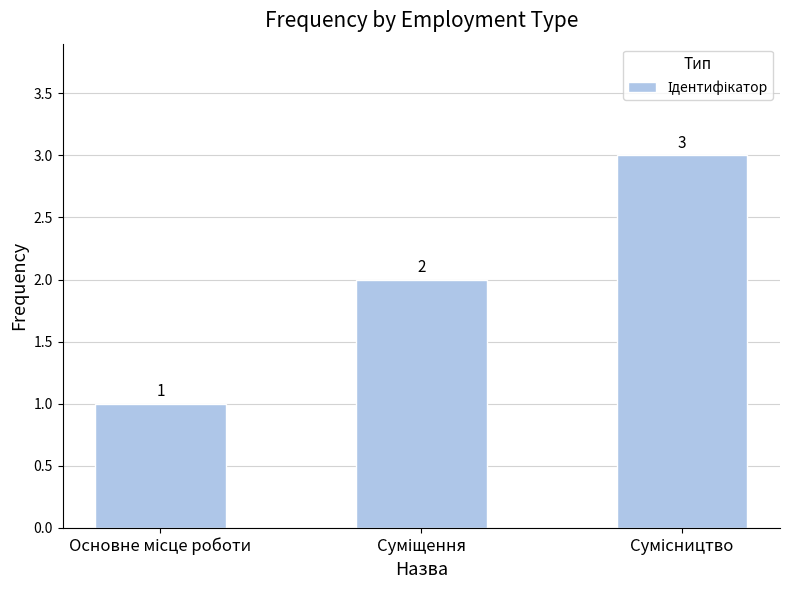

What is the smallest value displayed?

1